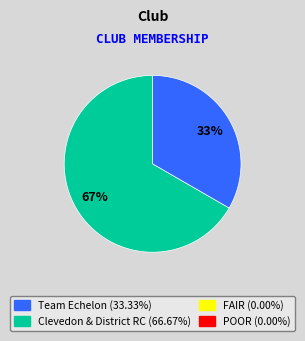

Is there any slice that represents more than half of the pie?

Yes